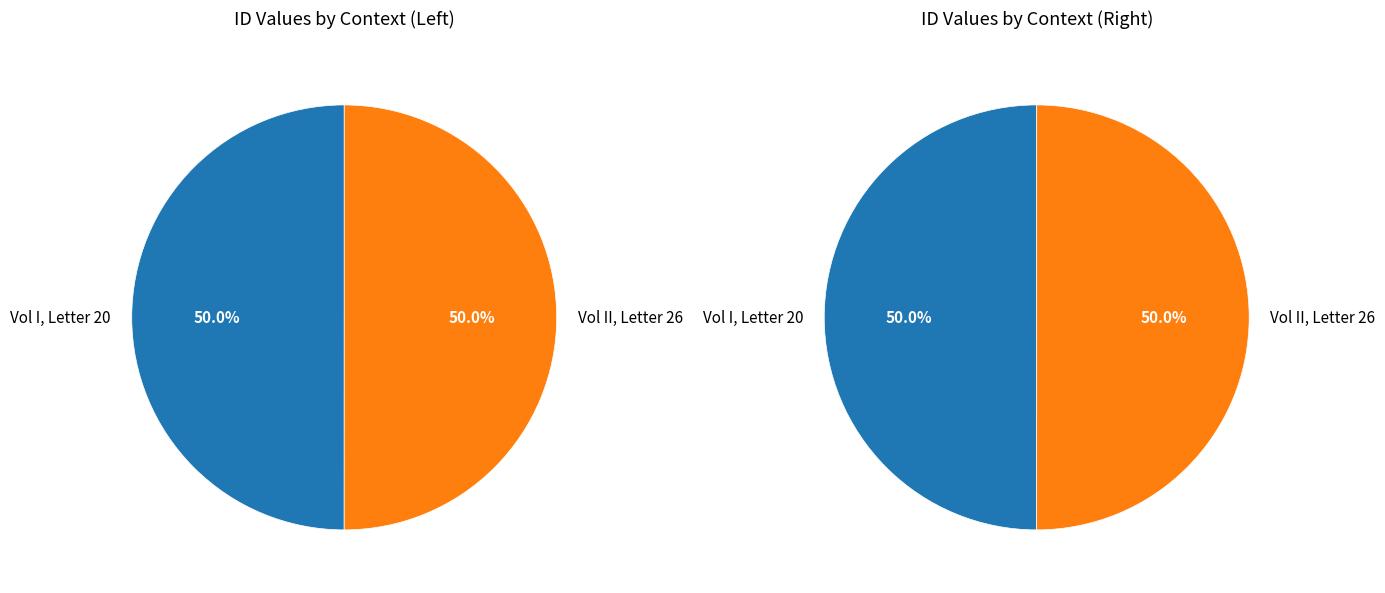

Combined, do Vol II, Letter 26 and Vol I, Letter 20 account for over 50%?

Yes